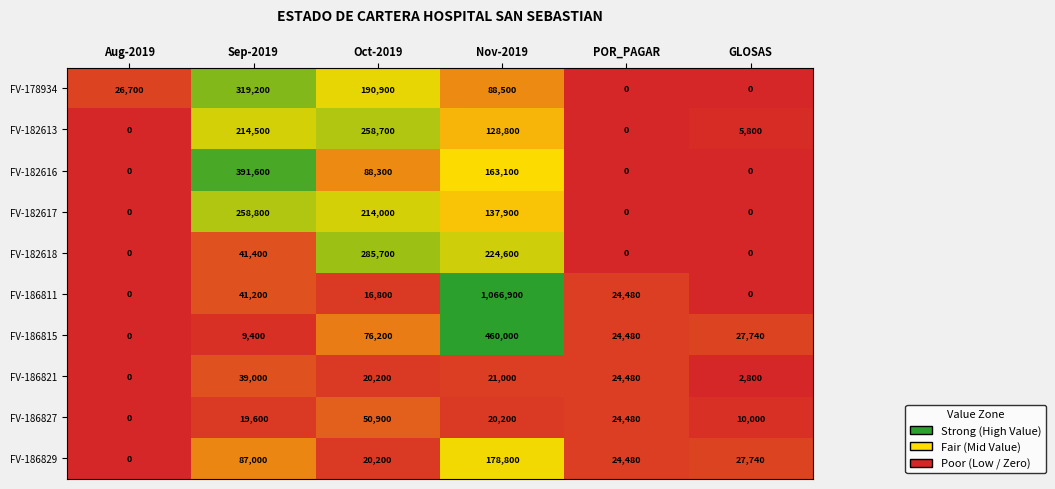

The value of FV-182618 at Oct-2019 is 83642. True or false?

False